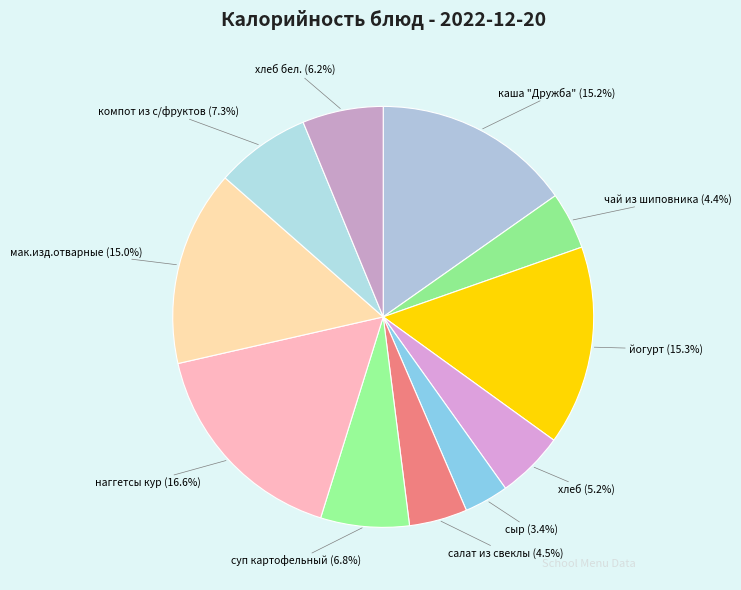

What is the smallest slice in the pie chart?

сыр